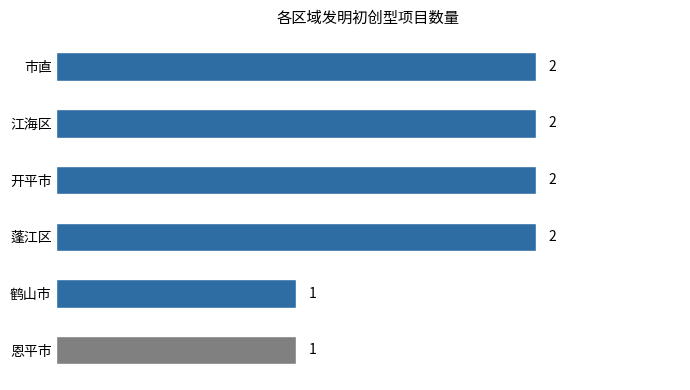

Are the bars grouped side by side (vs. stacked)?

No